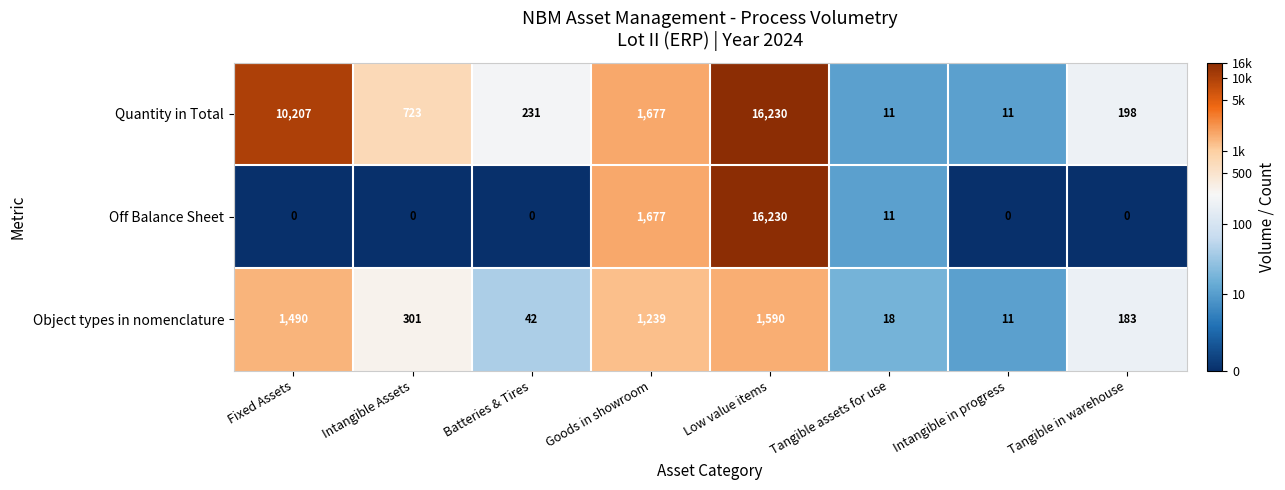

Between Intangible Assets and Goods in showroom, which series saw the biggest shift?

Off Balance Sheet